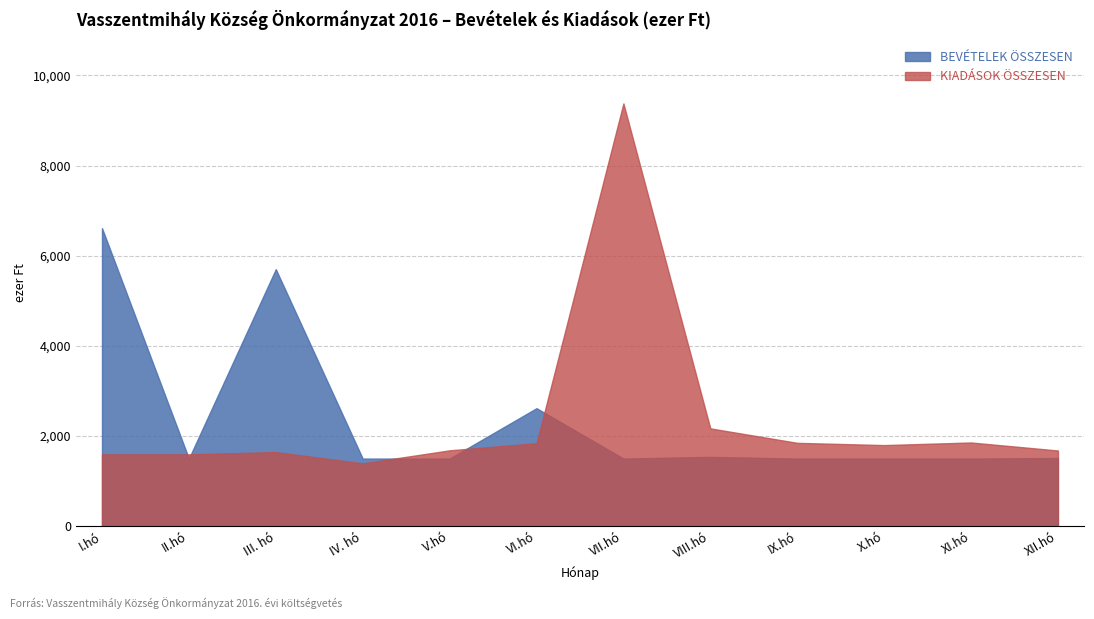

What is the maximum value shown in the chart?

9380